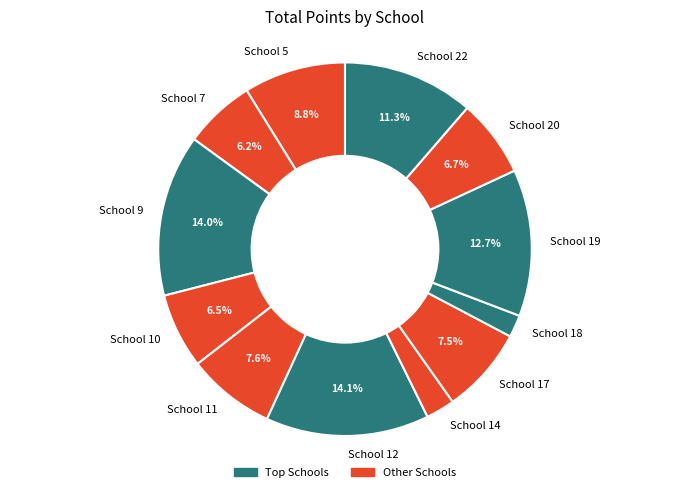

How many segments does this pie chart have?

12